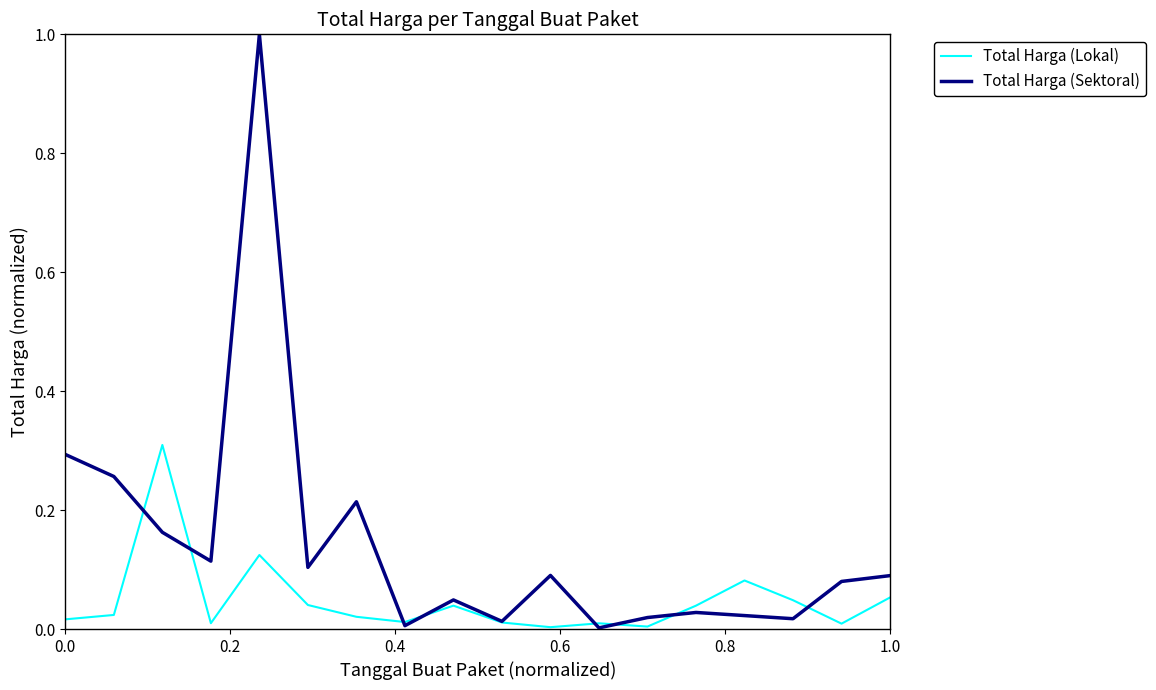

True or false: Total Harga (Lokal) and Total Harga (Sektoral) cross at least once.

True